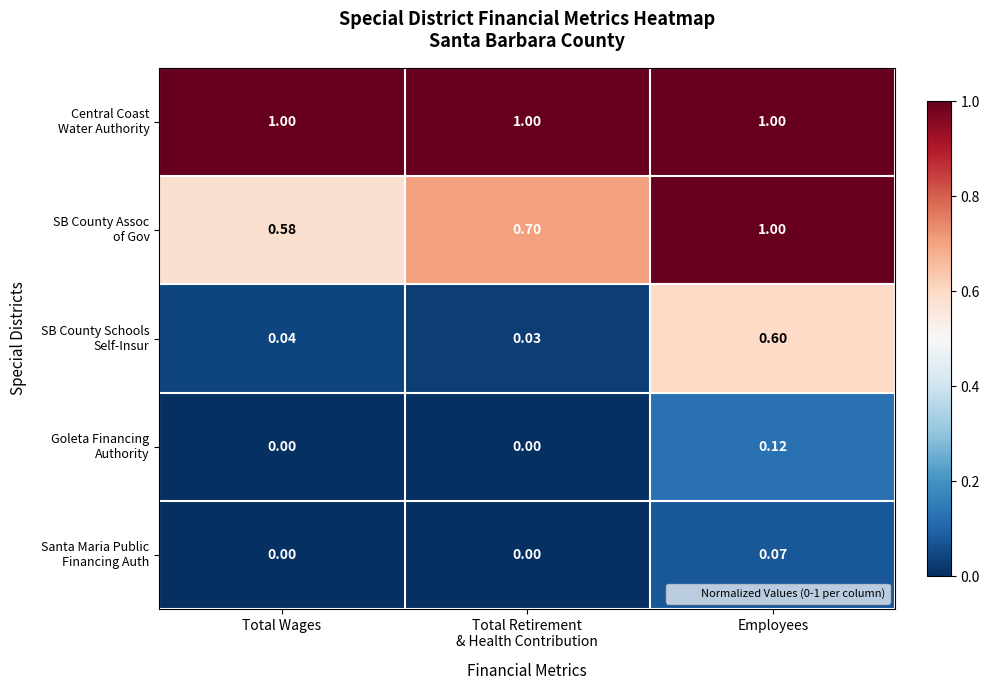

Which series has the widest spread of values?

SB County Schools Self-Insur